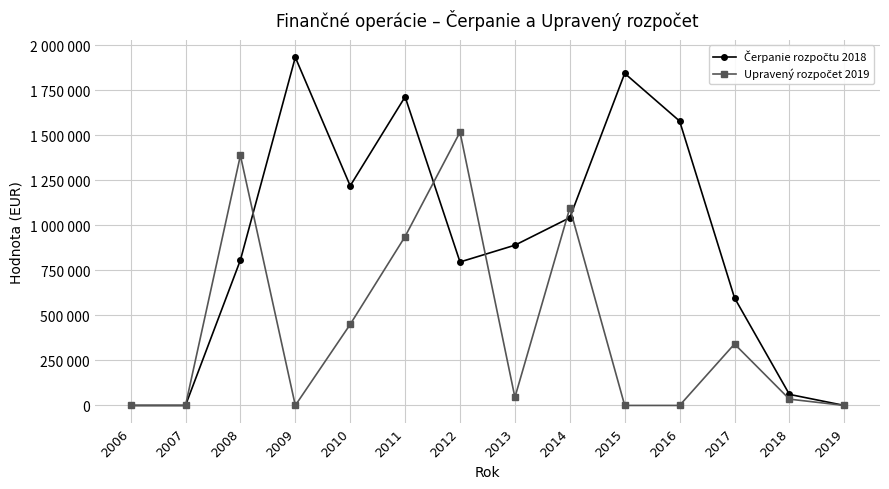

What is the highest value of the Čerpanie rozpočtu 2018 series?

1932030.0